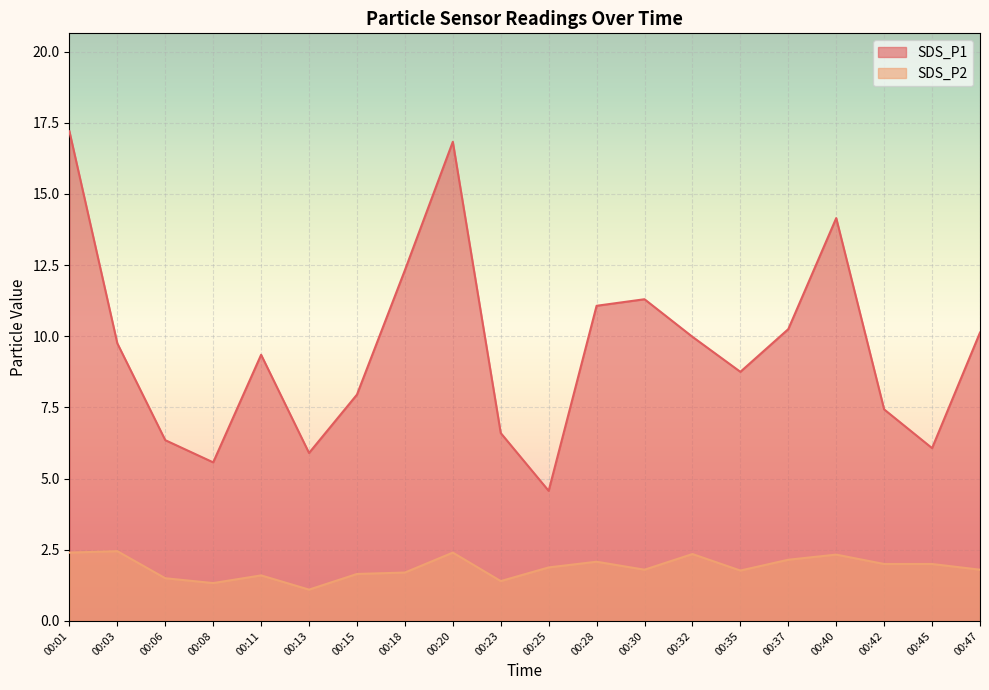

Reading left to right, list all the values displayed in this chart.

SDS_P1: 00:01=17.2	00:03=9.8	00:06=6.3	00:08=5.6	00:11=9.3	00:13=5.9	00:15=8.0	00:18=12.3	00:20=16.8	00:23=6.6	00:25=4.6	00:28=11.1	00:30=11.3	00:32=10.0	00:35=8.8	00:37=10.2	00:40=14.2	00:42=7.4	00:45=6.1	00:47=10.1
SDS_P2: 00:01=2.4	00:03=2.5	00:06=1.5	00:08=1.3	00:11=1.6	00:13=1.1	00:15=1.6	00:18=1.7	00:20=2.4	00:23=1.4	00:25=1.9	00:28=2.1	00:30=1.8	00:32=2.4	00:35=1.8	00:37=2.1	00:40=2.3	00:42=2.0	00:45=2.0	00:47=1.8